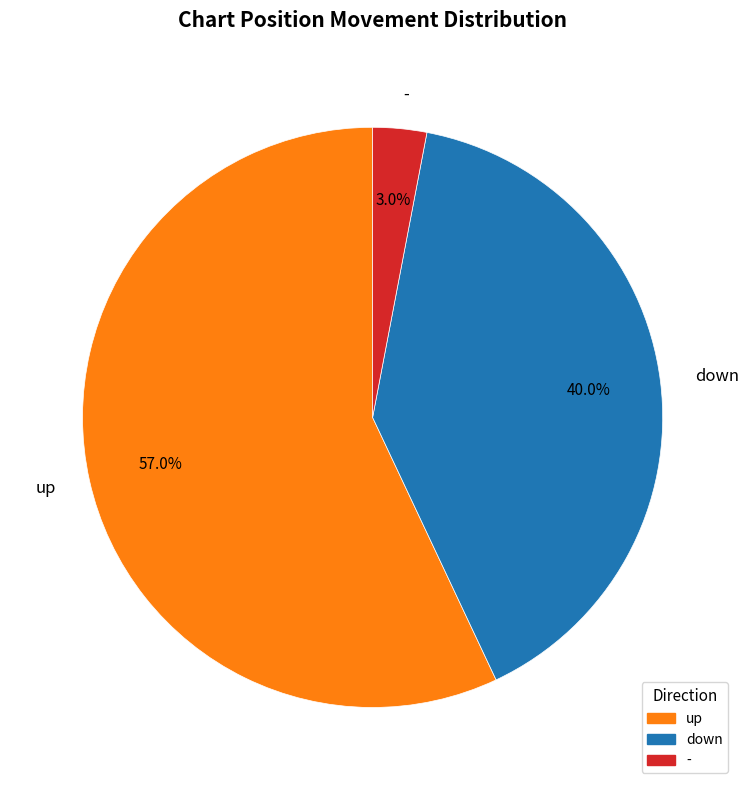

To the nearest percent, what is the combined percentage of down and -?

43%